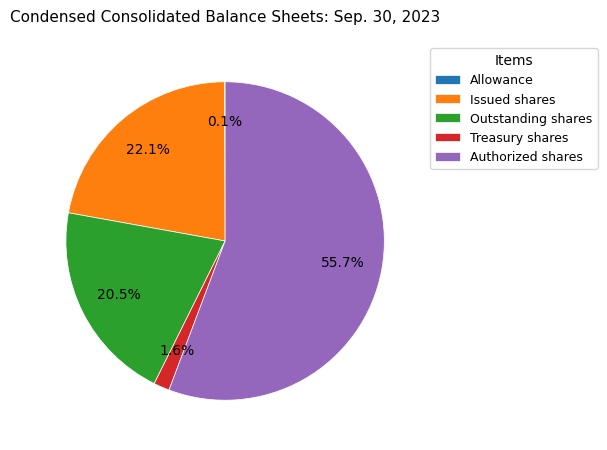

Which category has the biggest portion of the pie?

Authorized shares